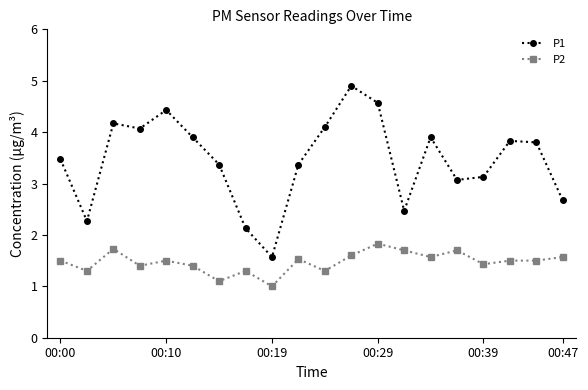

What is the value of the P2 point at the 12th from the left?

1.6